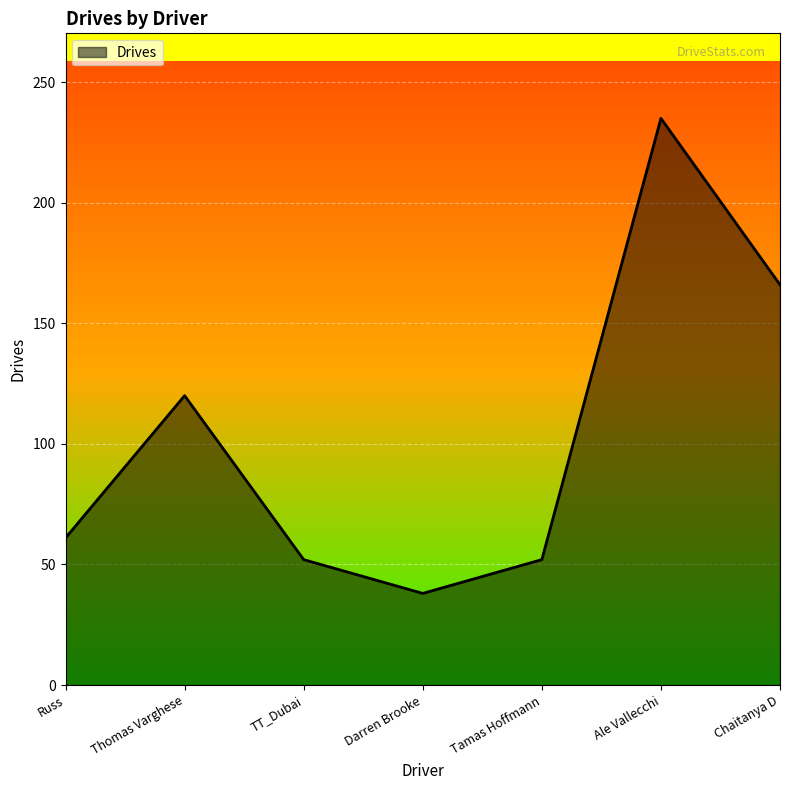

What is the approximate value at Thomas Varghese?

120